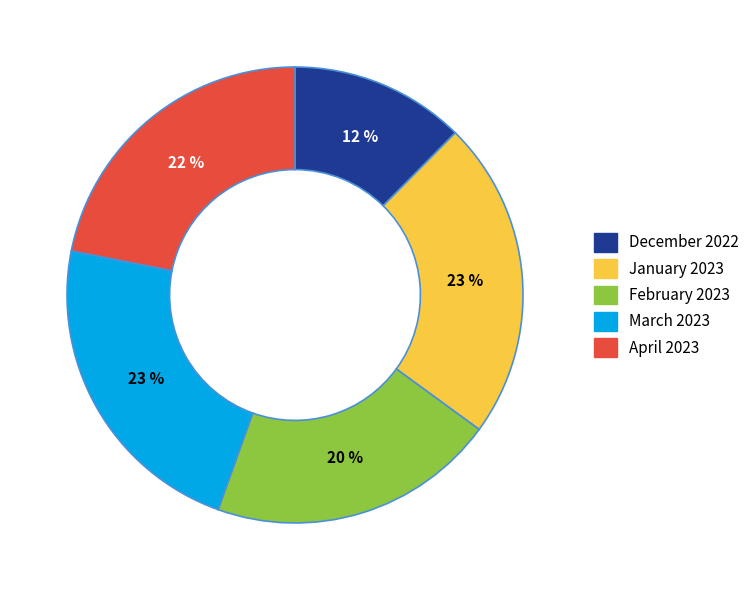

To the nearest percent, what percentage of the pie is March 2023?

23%